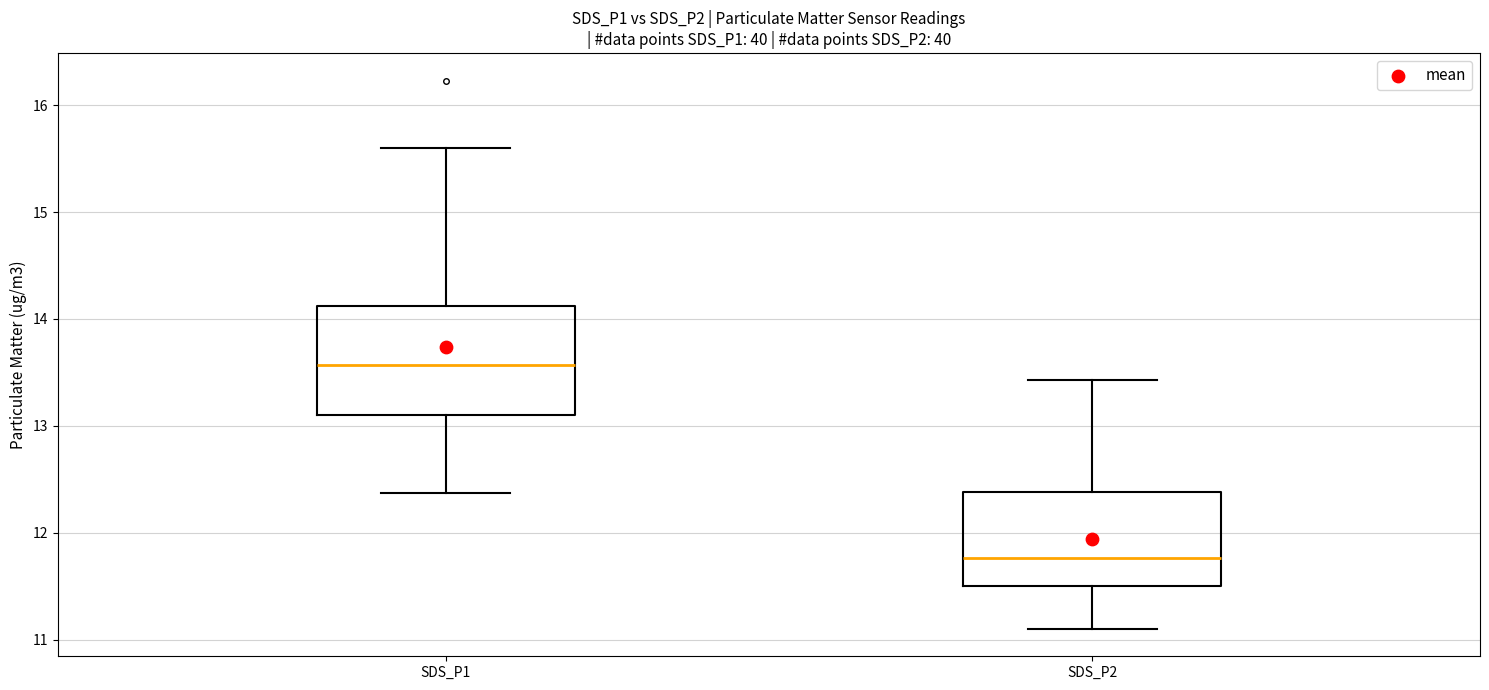

Which box's median line is the highest?

SDS_P1